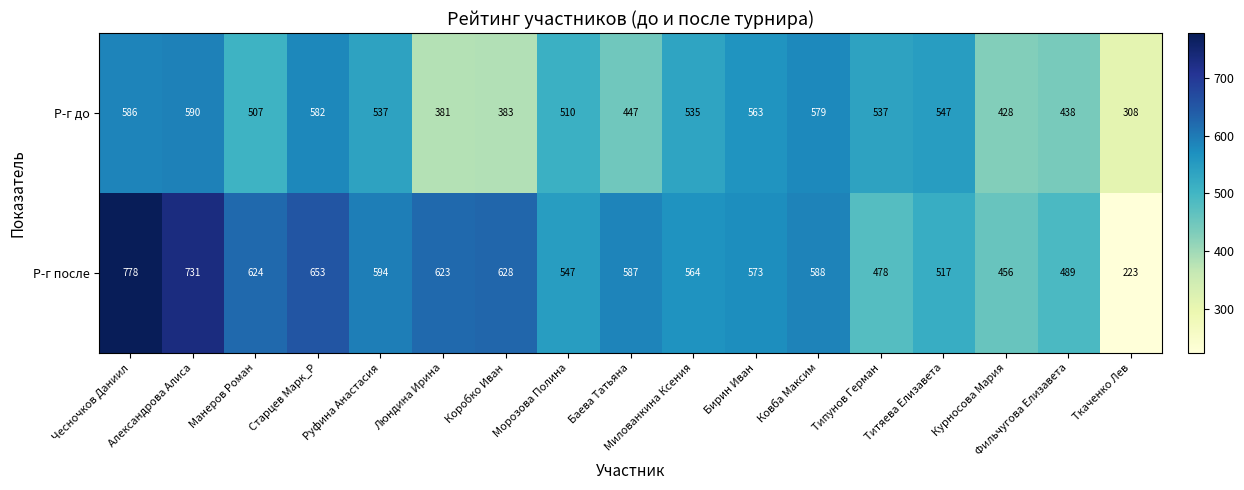

What is the total value across all series at Титяева Елизавета?

1064